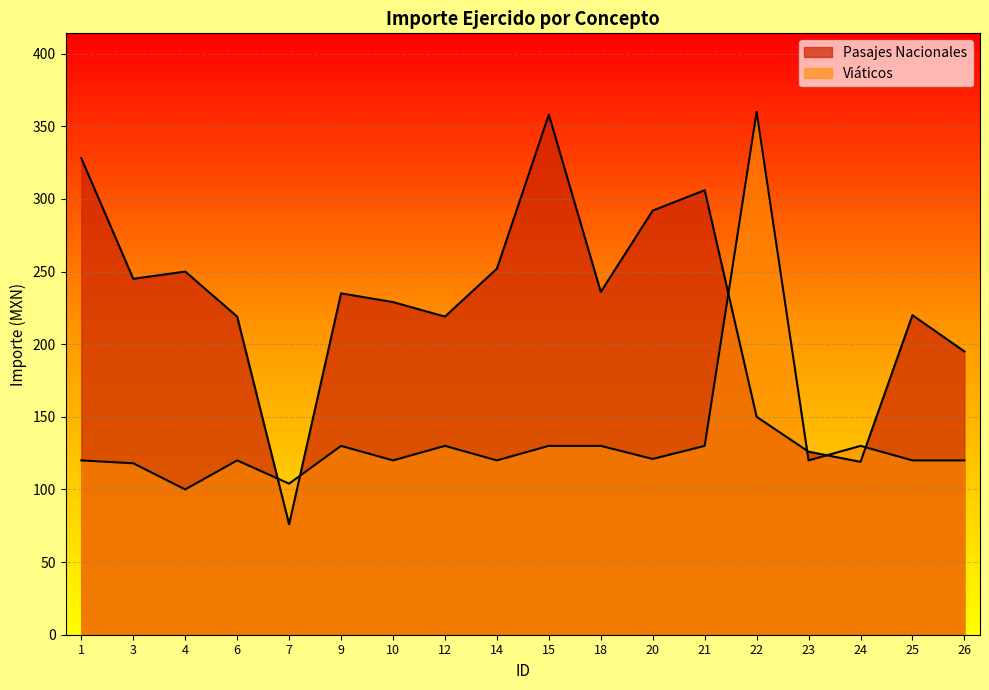

How many data points in Pasajes Nacionales are above 235?

8